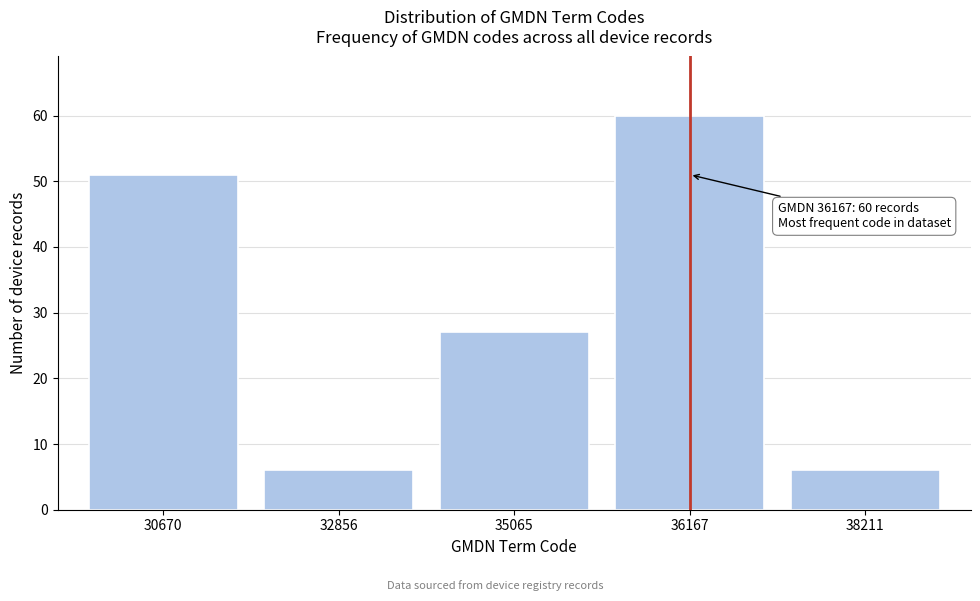

Reading left to right, transcribe all the data shown in this chart.

30670=51	32856=6	35065=27	36167=60	38211=6